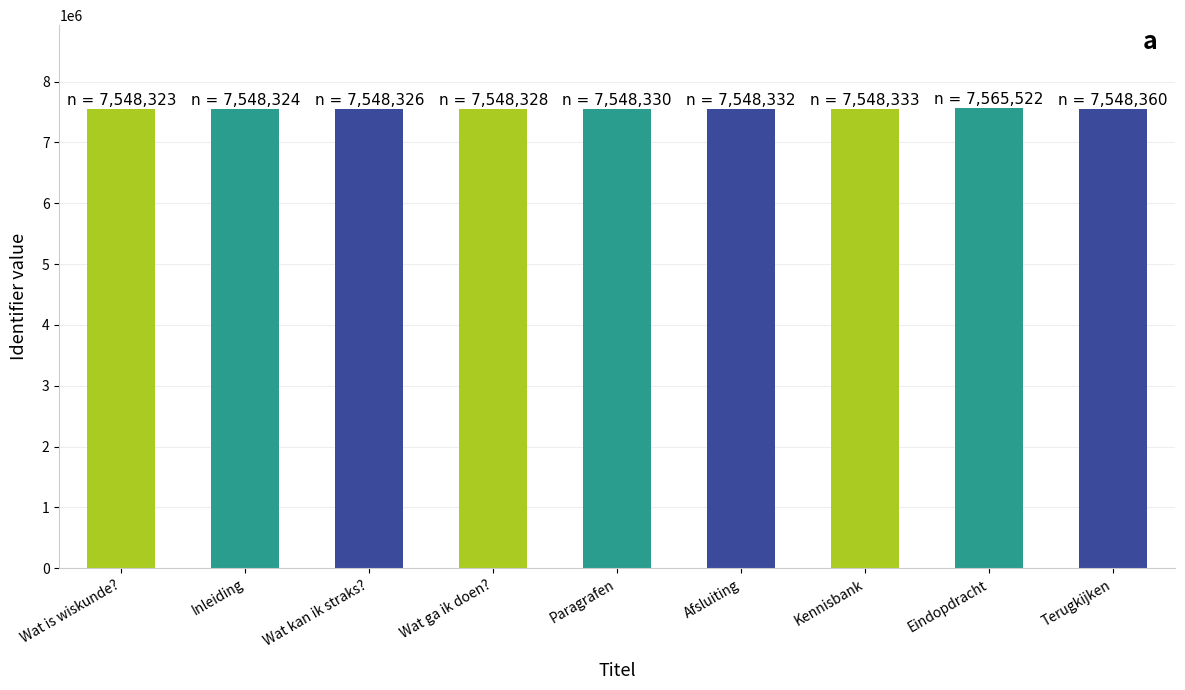

How many bars are there in total?

9